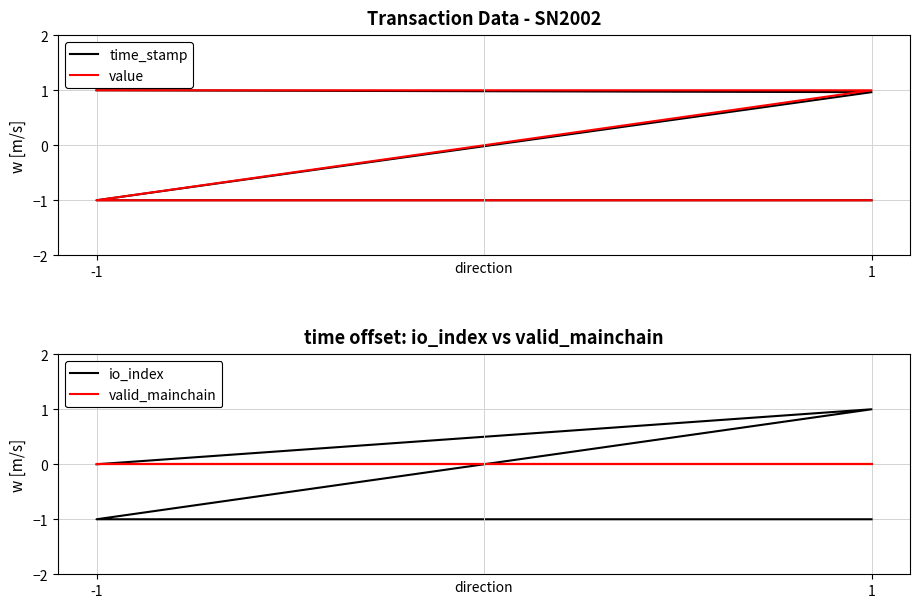

At which category is the sum across all series the highest?

1